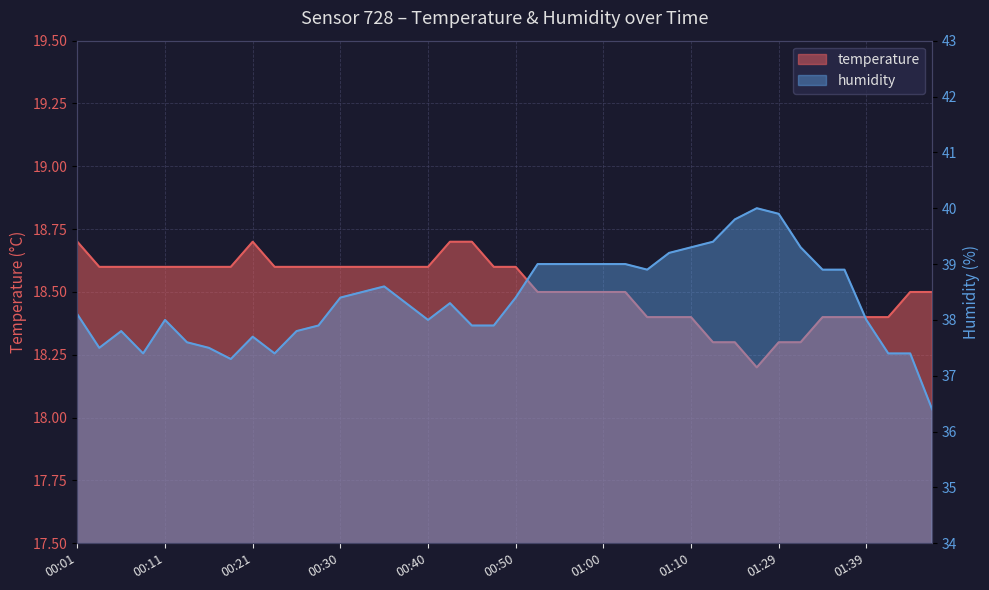

What is the value of the temperature point at the 35th from the left?

18.4